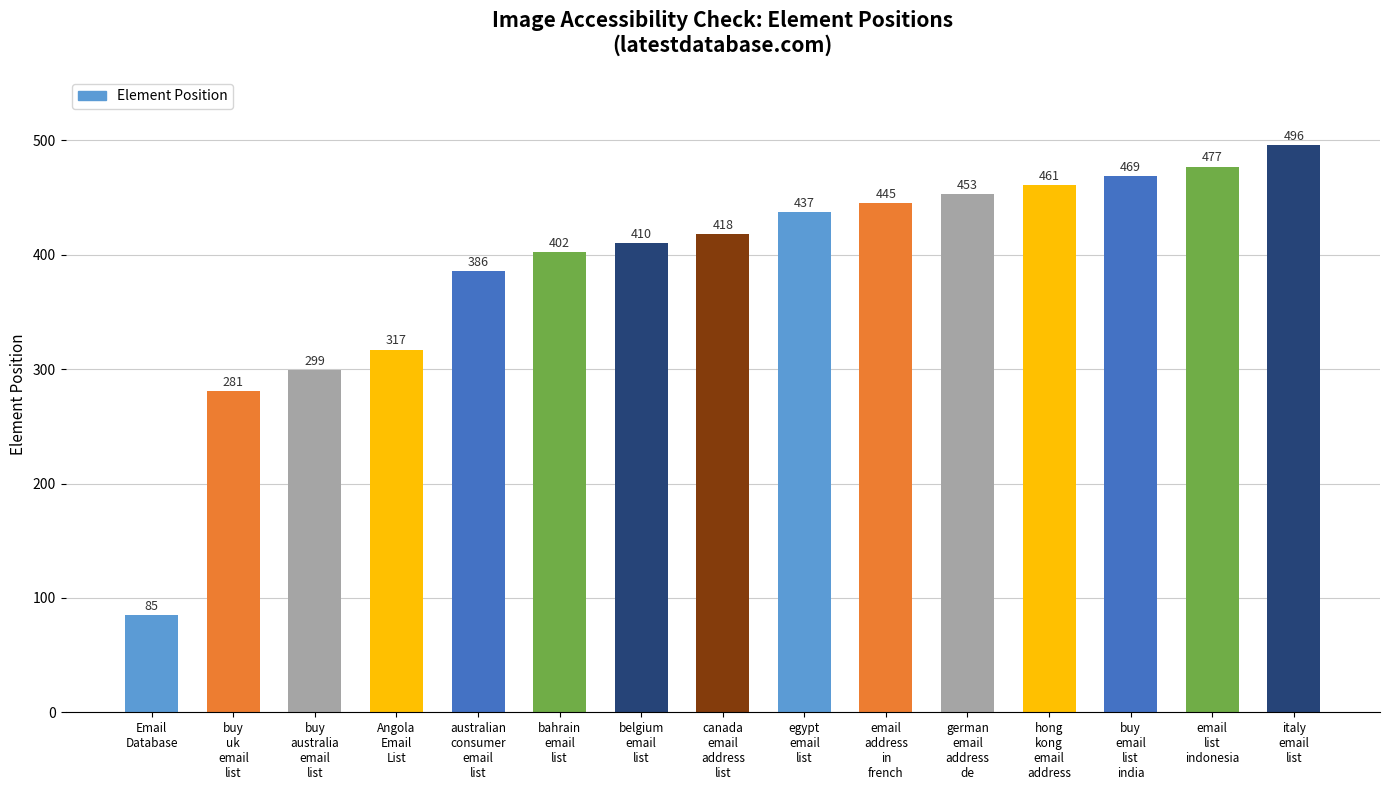

What is the label of the 7th bar from the right?

egypt
email
list